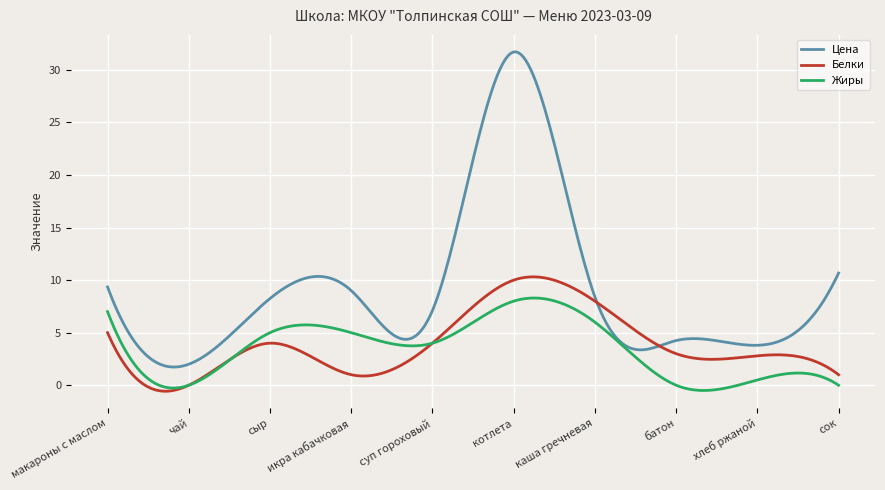

List the series in order of their peak value, lowest first.

Жиры, Белки, Цена